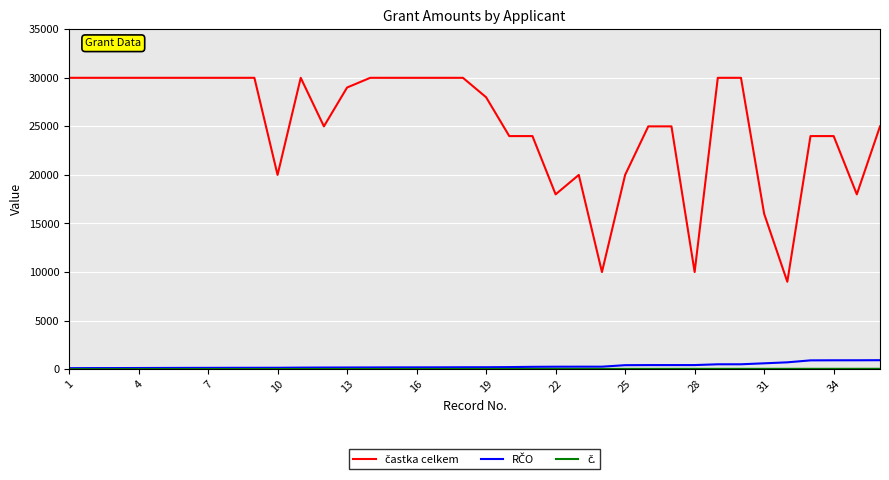

What is the maximum value shown in the chart?

30000